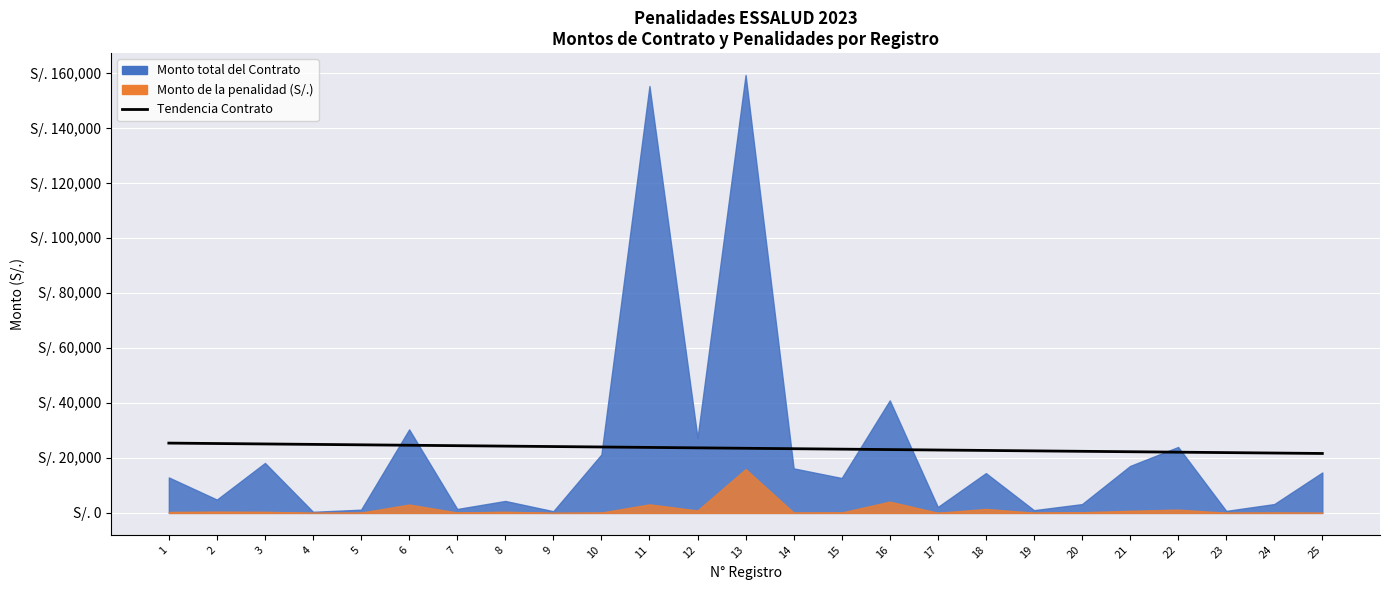

What is the sum of all values?

587787.8